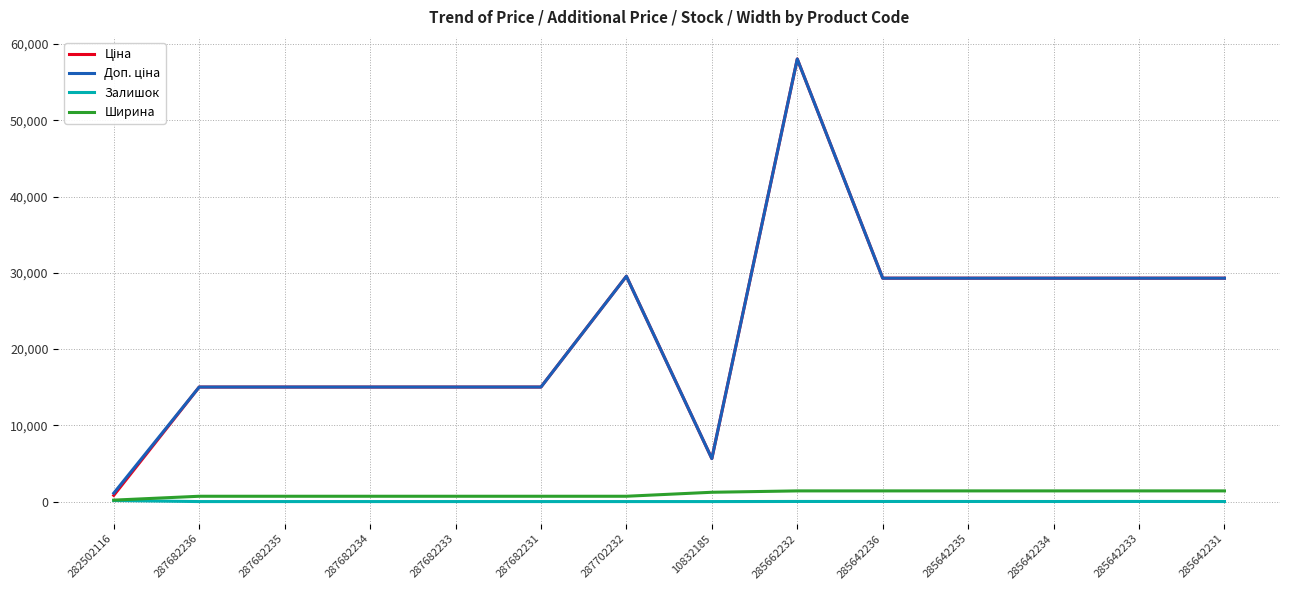

What is the maximum value shown in the chart?

58037.0